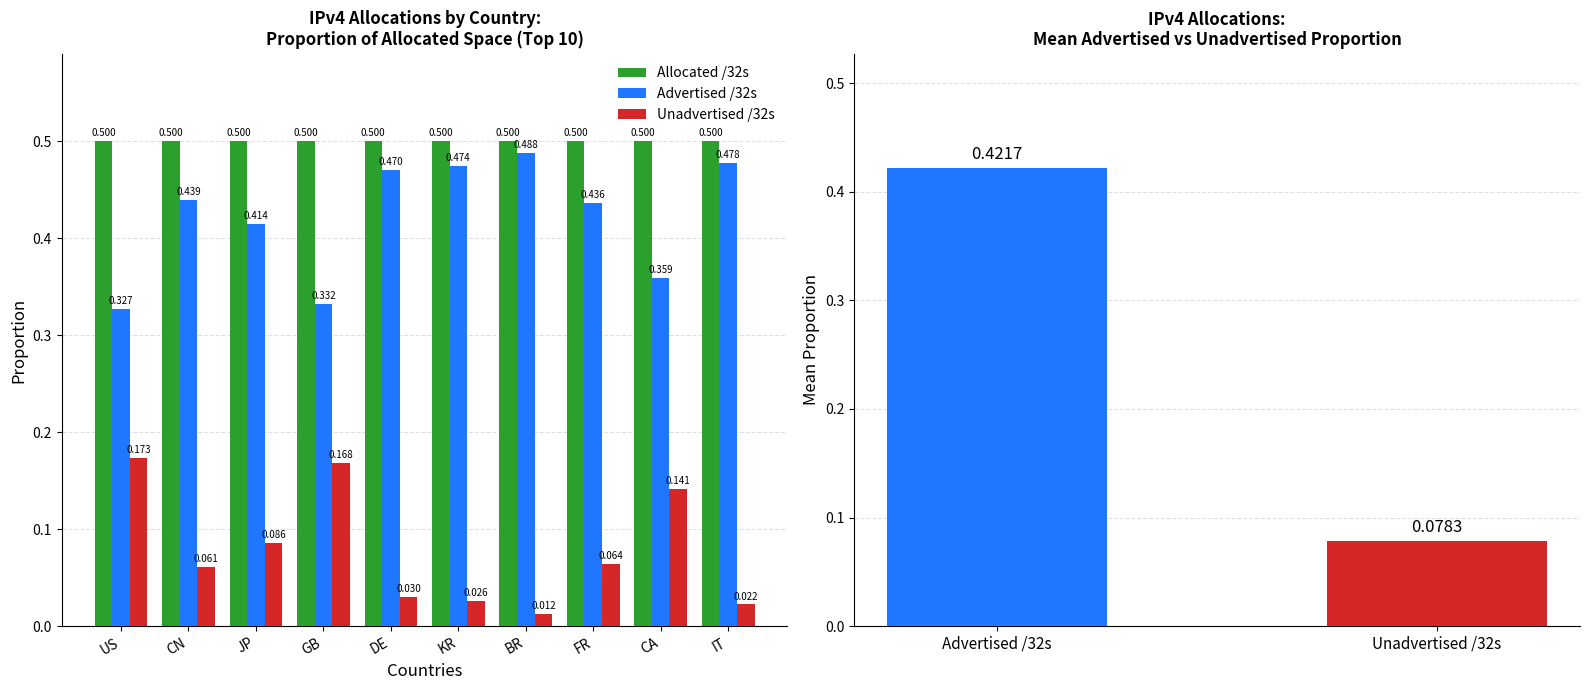

Between IT and FR, which is larger?

IT